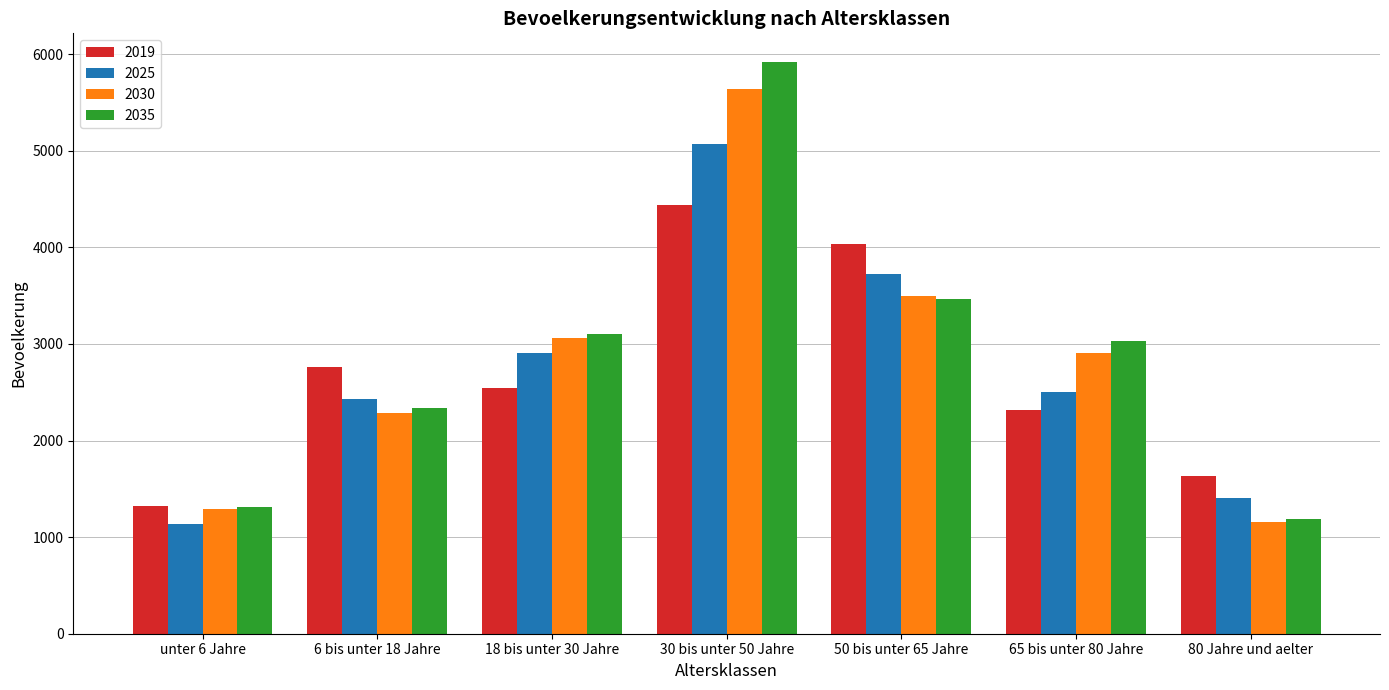

What is the label of the 2nd bar from the left?

6 bis unter 18 Jahre